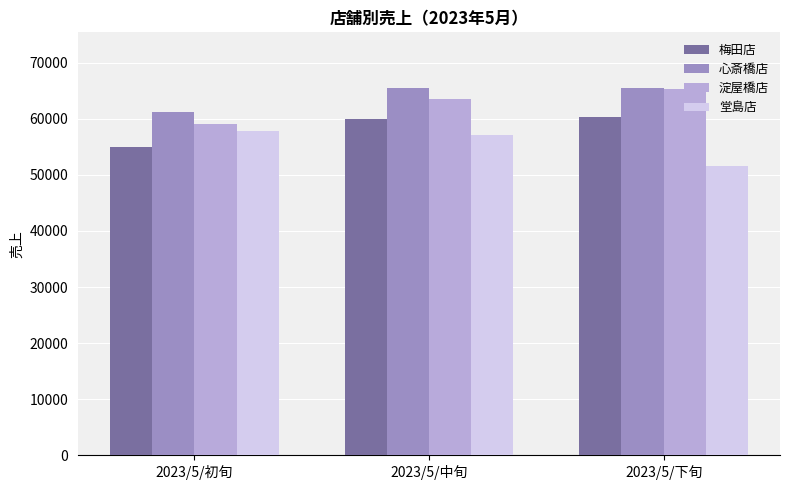

At which label is 心斎橋店 closest to 63417?

2023/5/下旬